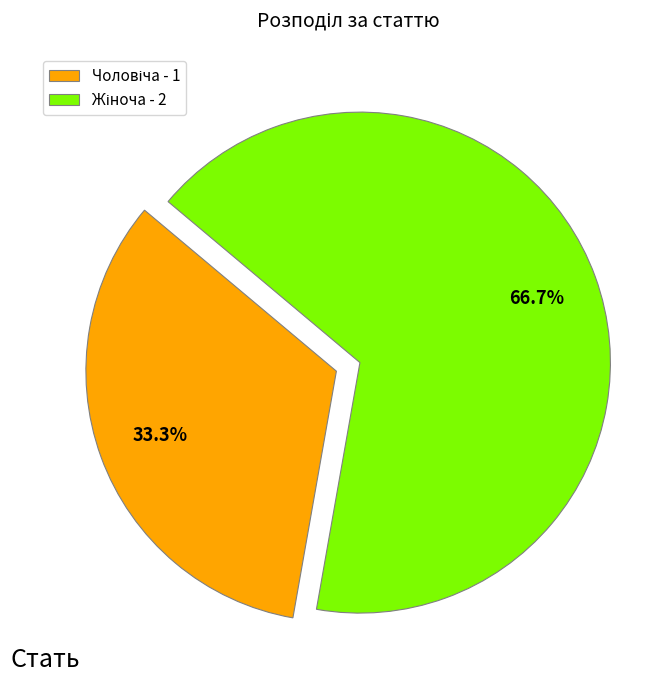

Count the number of slices in the pie.

2